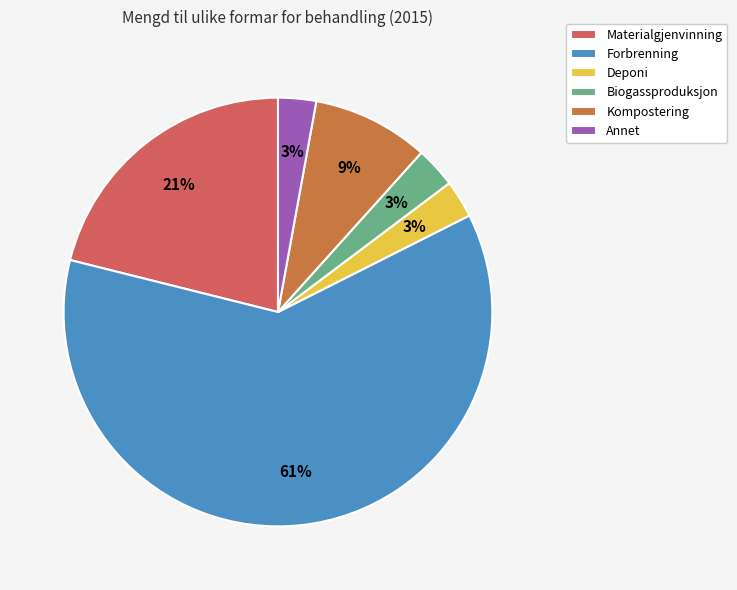

Which has a higher value, Biogassproduksjon or Kompostering?

Kompostering